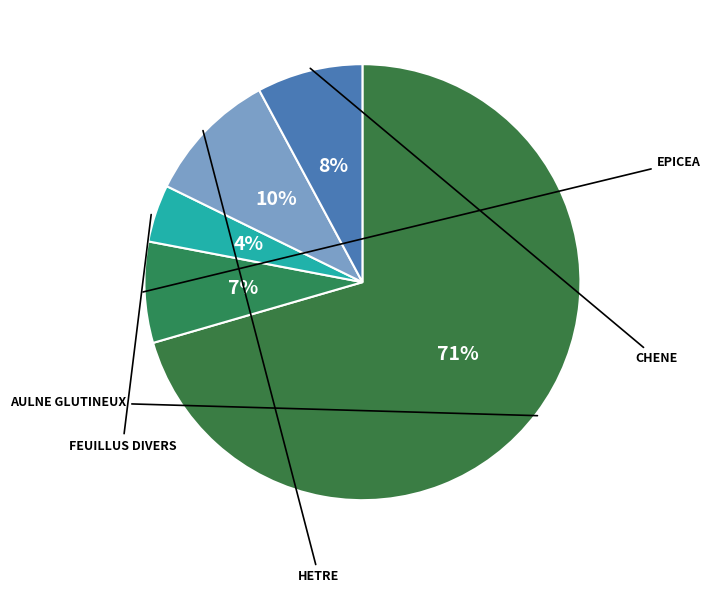

Which category has the biggest portion of the pie?

AULNE GLUTINEUX